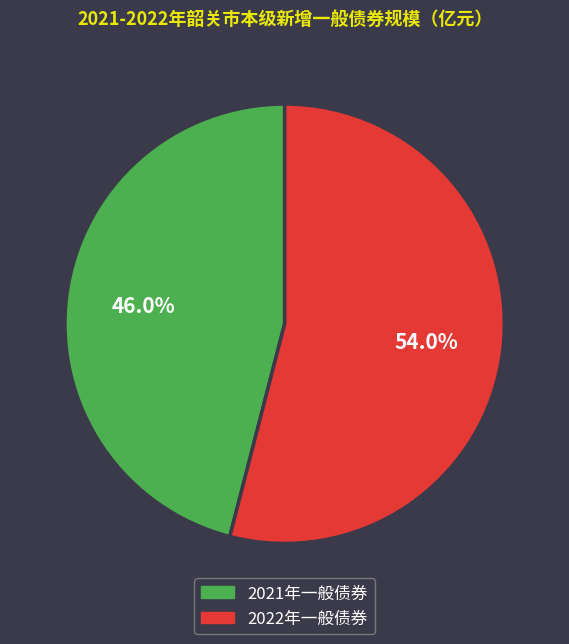

Is there any slice that represents more than half of the pie?

Yes